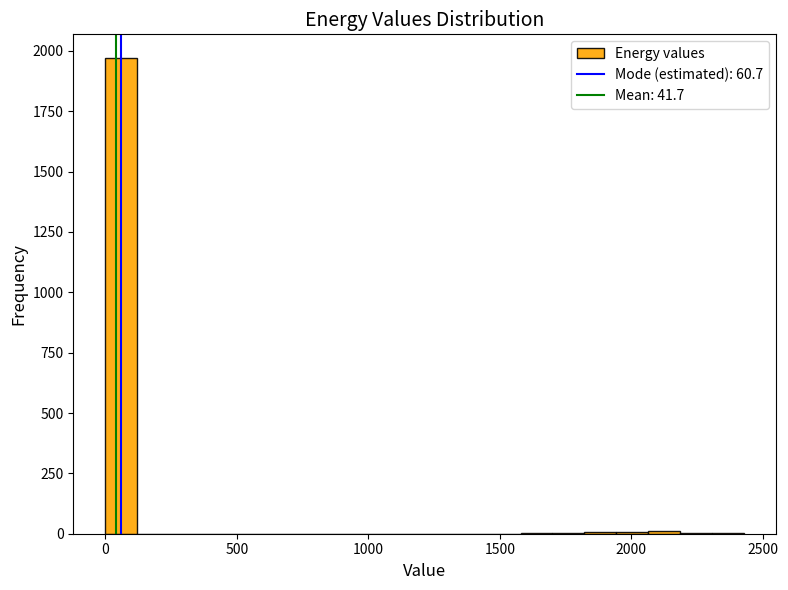

Read against the x-axis, roughly where is the centre of the tallest bar?

50